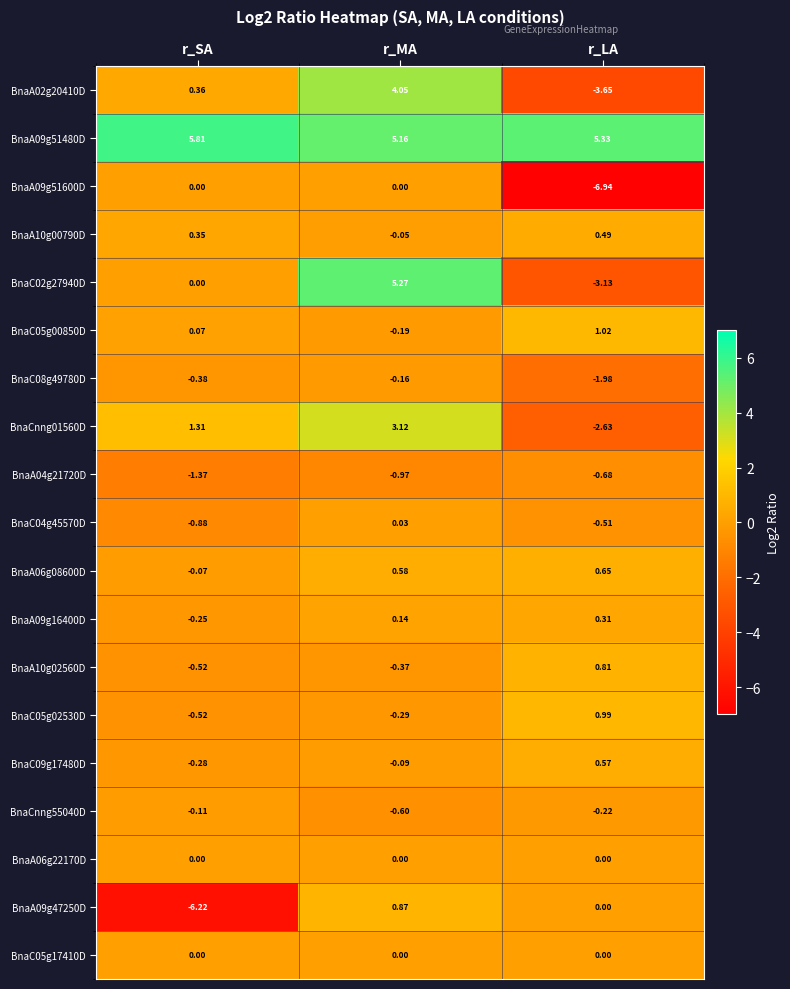

Which series has the widest spread of values?

BnaC02g27940D